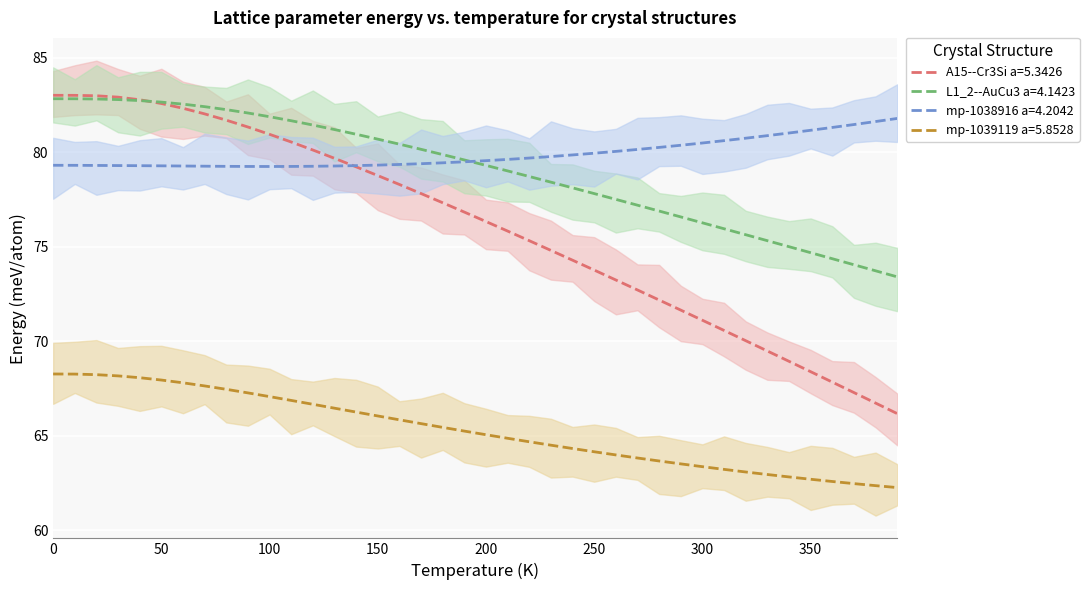

Rank the series by their maximum value, from lowest to highest.

mp-1039119 a=5.8528, mp-1038916 a=4.2042, L1_2--AuCu3 a=4.1423, A15--Cr3Si a=5.3426